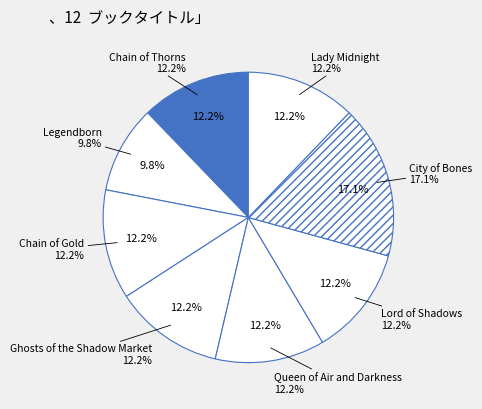

Does Chain of Gold account for over 50% of the chart?

No